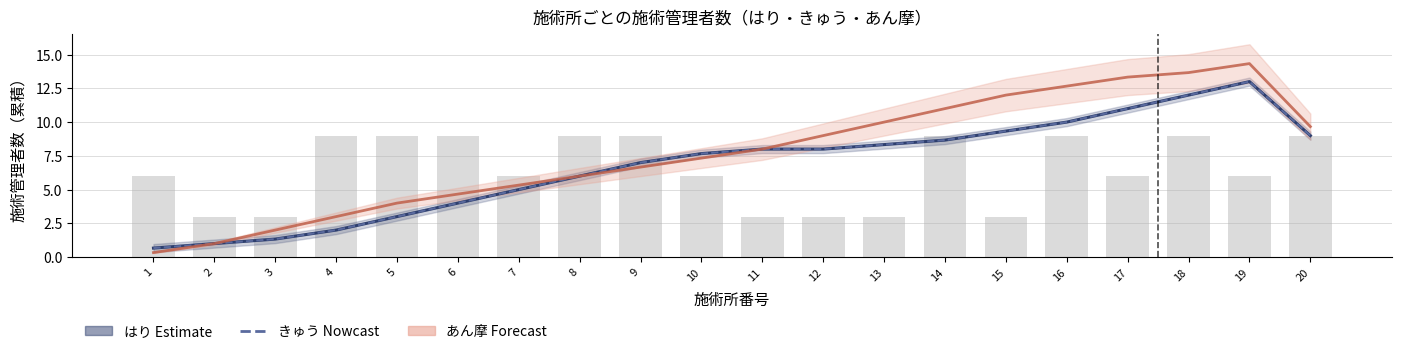

Rank the series by their maximum value, from lowest to highest.

はり（施術管理者）, きゅう（施術管理者）, あん摩（施術管理者）